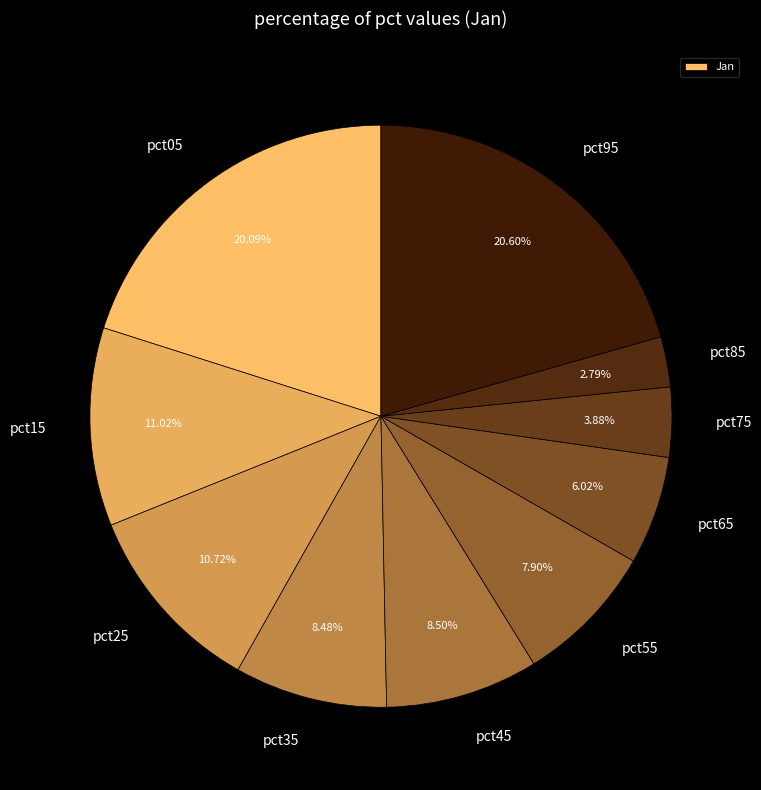

To the nearest percent, what is the difference between the pct55 and pct25 slice percentages?

3%